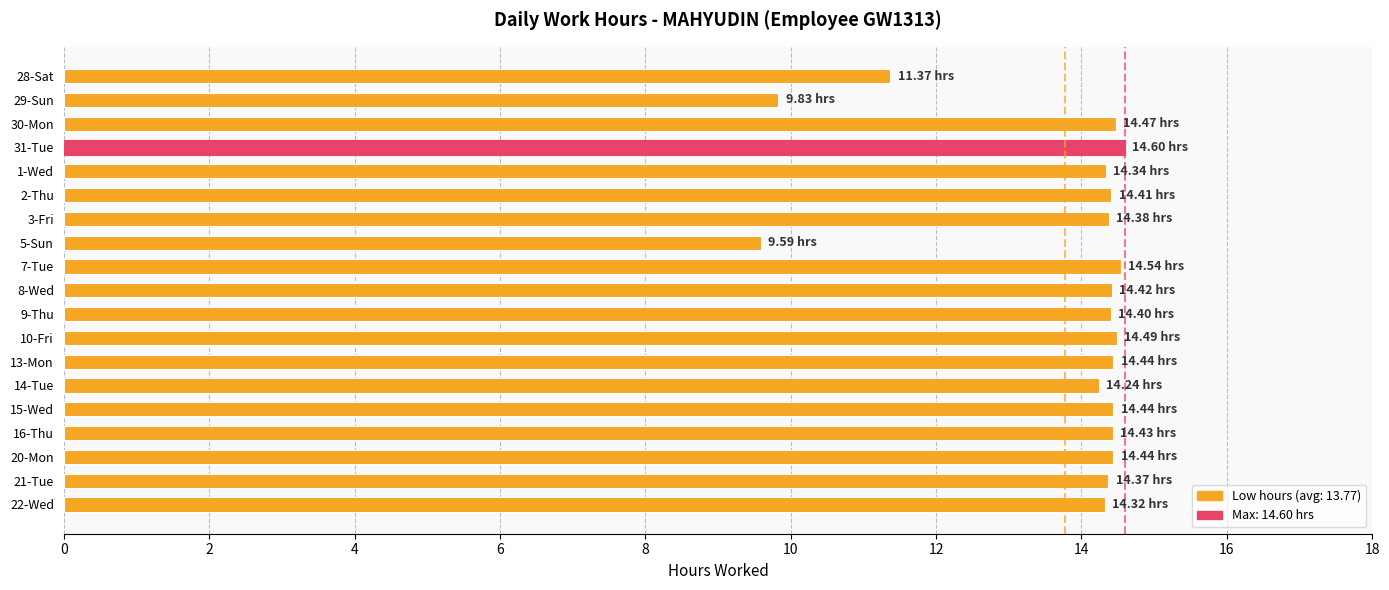

What is the difference between the maximum and minimum values?

5.0